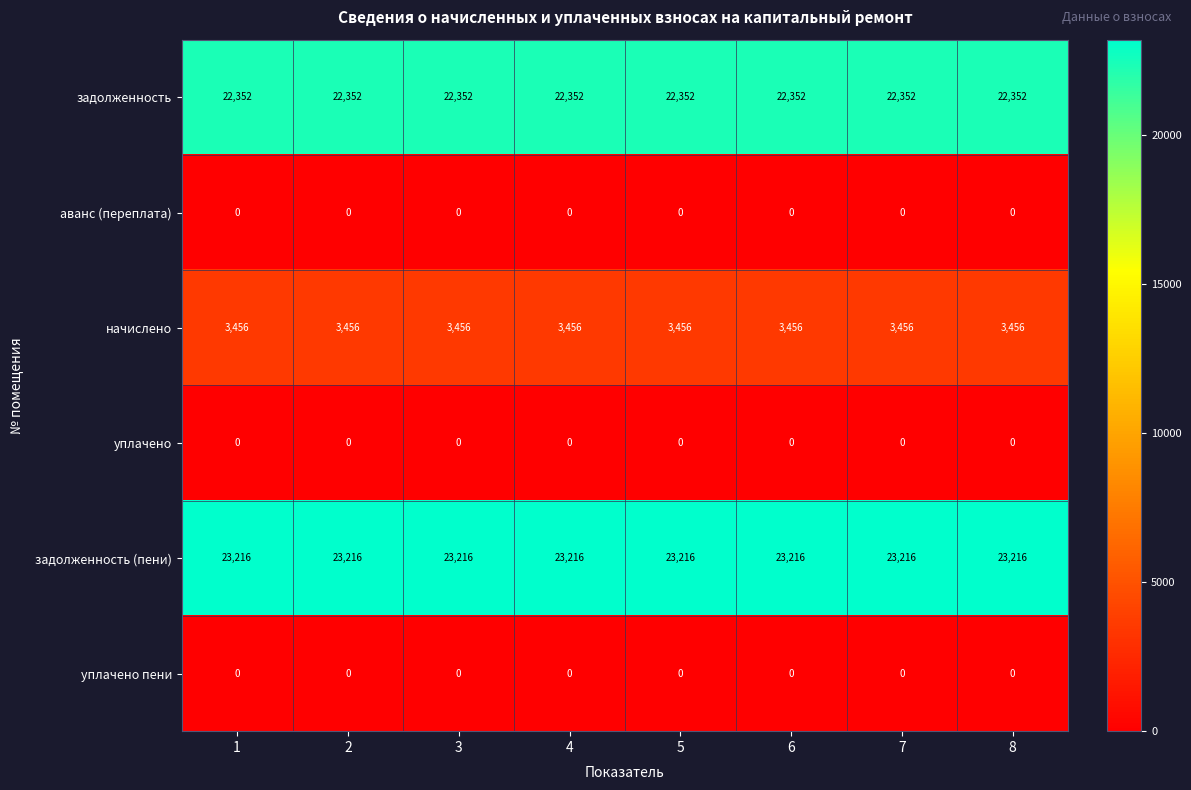

What is the spread (max minus min) of values at 7?

23216